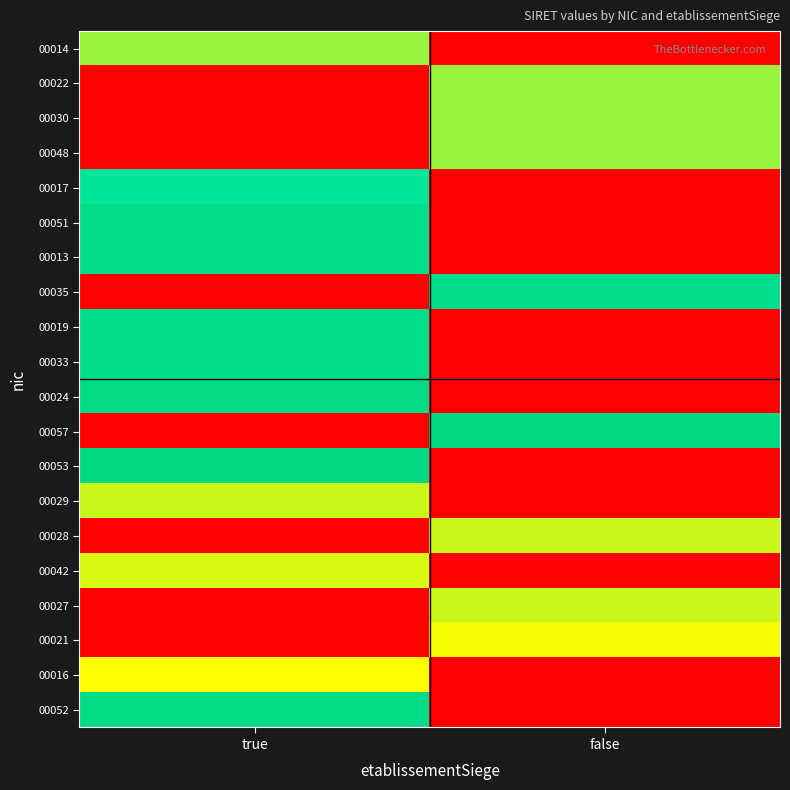

Reading left to right, transcribe all the data shown in this chart.

00014: true=0.5	false=0.0
00022: true=0.0	false=0.5
00030: true=0.0	false=0.5
00048: true=0.0	false=0.5
00017: true=0.7	false=0.0
00051: true=0.8	false=0.0
00013: true=0.8	false=0.0
00035: true=0.0	false=0.8
00019: true=0.8	false=0.0
00033: true=0.8	false=0.0
00024: true=0.8	false=0.0
00057: true=0.0	false=0.8
00053: true=0.8	false=0.0
00029: true=1.0	false=0.0
00028: true=0.0	false=1.0
00042: true=1.0	false=0.0
00027: true=0.0	false=1.0
00021: true=0.0	false=1.0
00016: true=1.0	false=0.0
00052: true=0.8	false=0.0